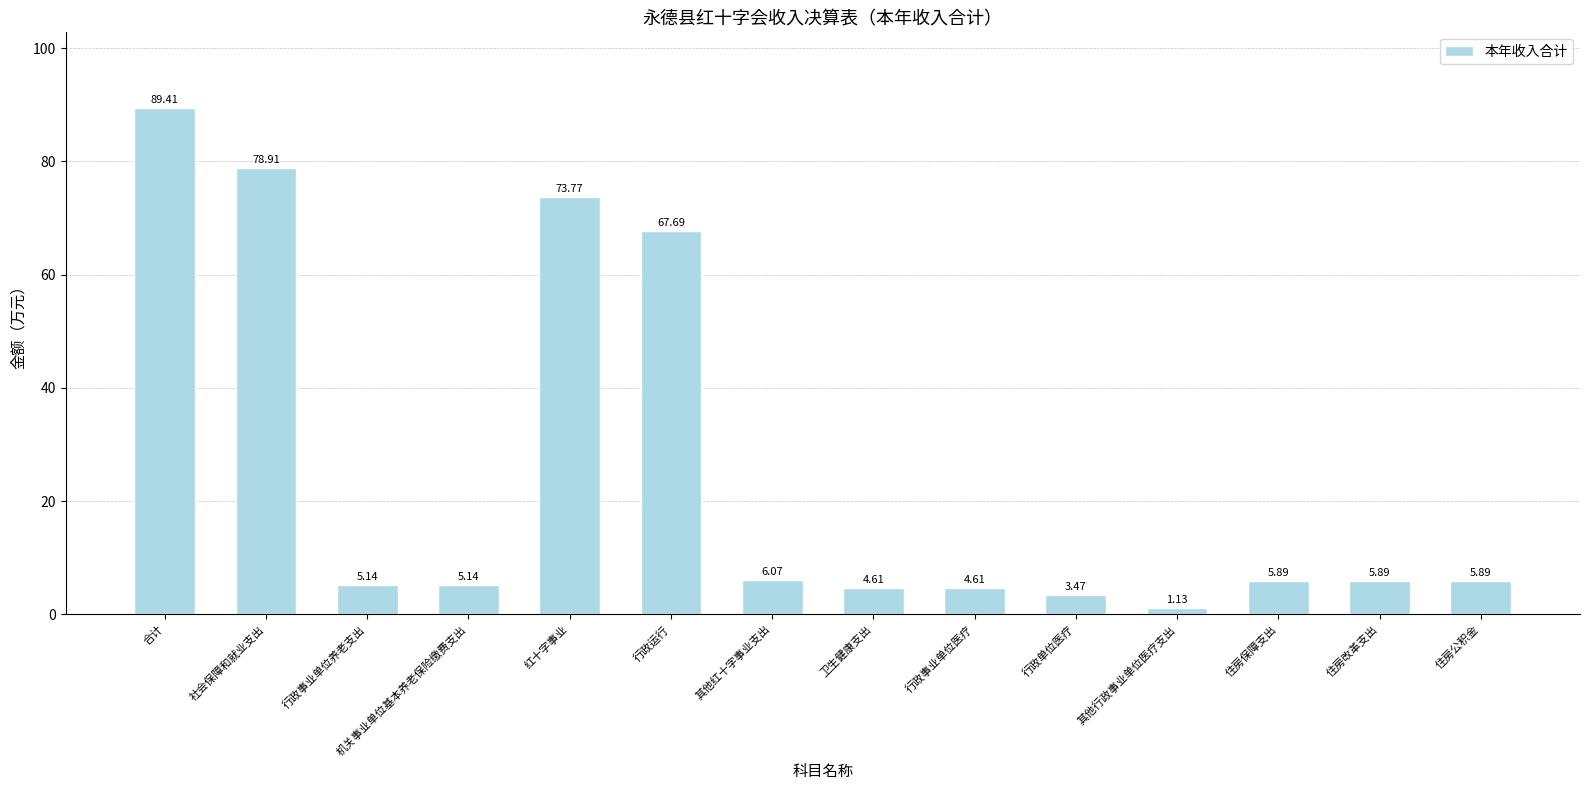

At which category does the chart reach its peak across all series?

合计